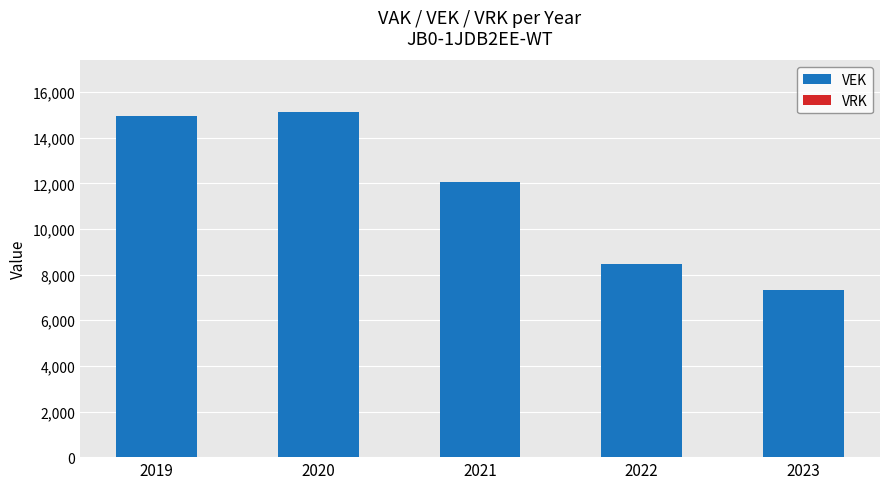

Which category has the highest value across all series?

2020